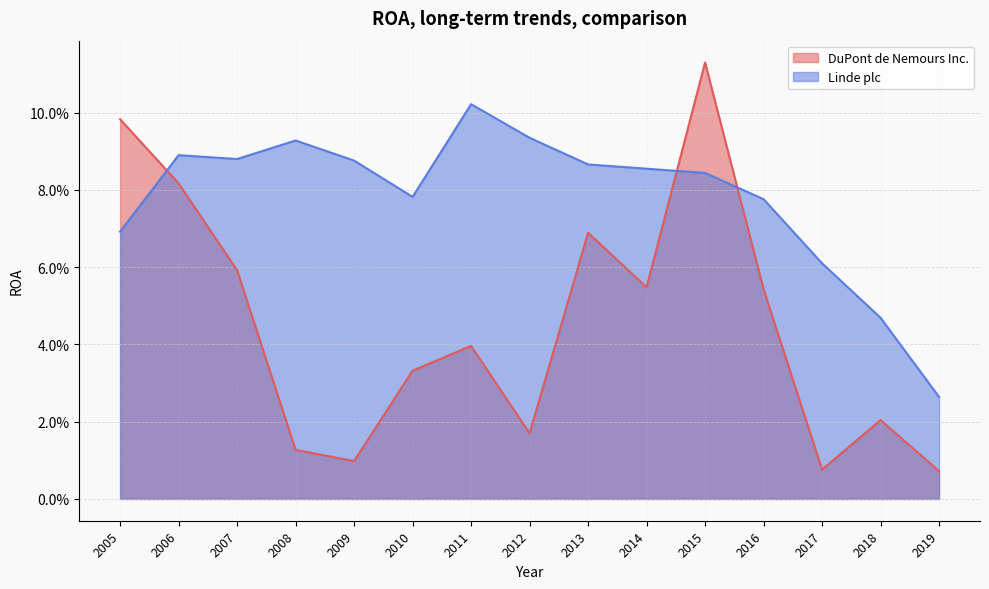

At which label does DuPont de Nemours Inc. reach its peak?

2015